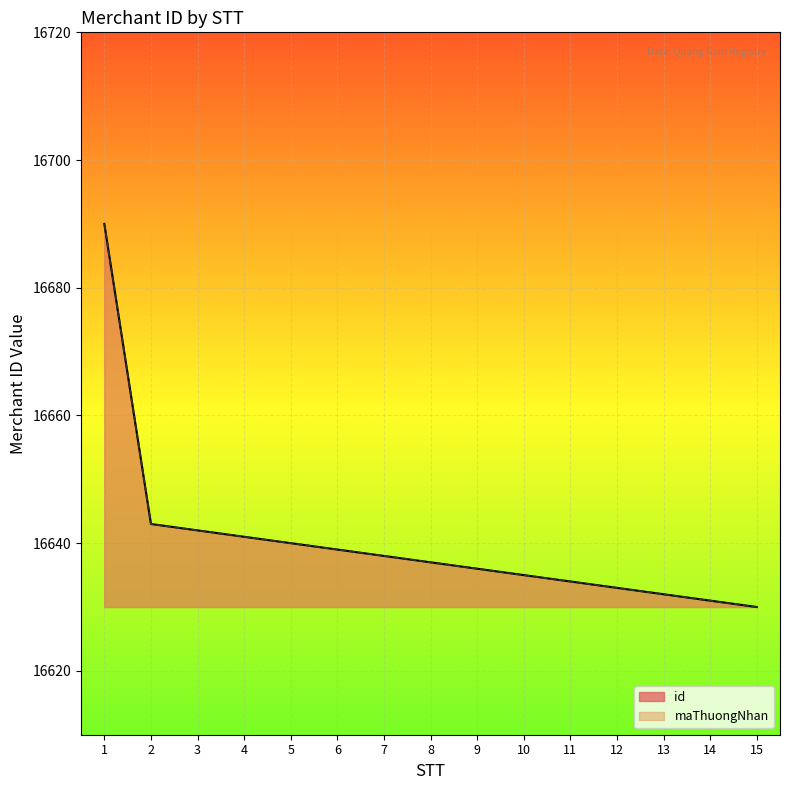

How many data points in maThuongNhan are less than 16637?

7